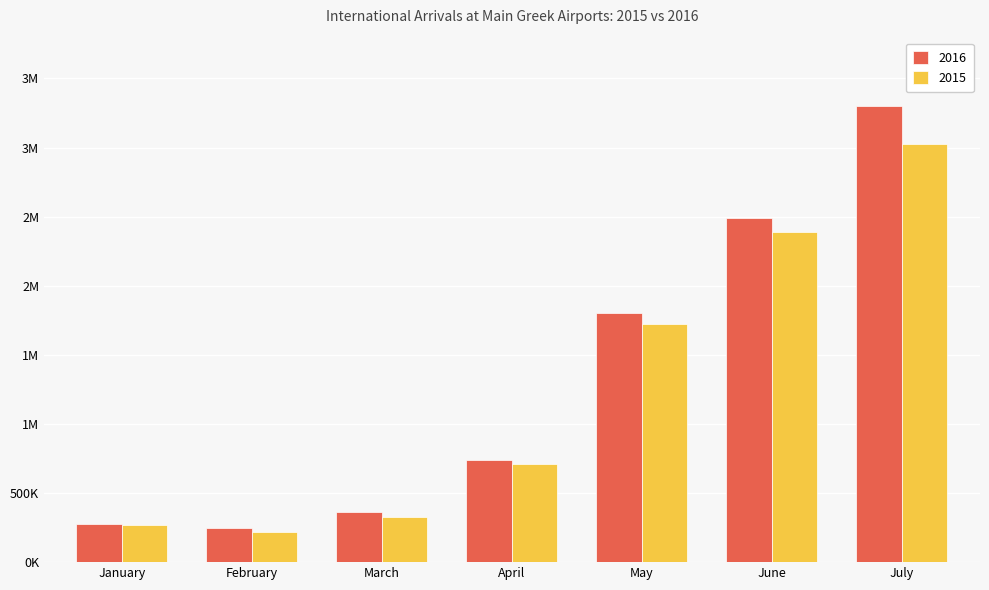

Does the chart contain stacked bars?

No